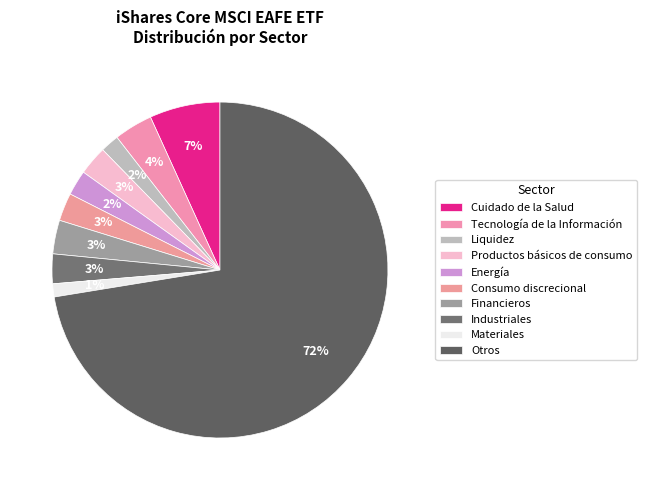

Count the number of slices in the pie.

10